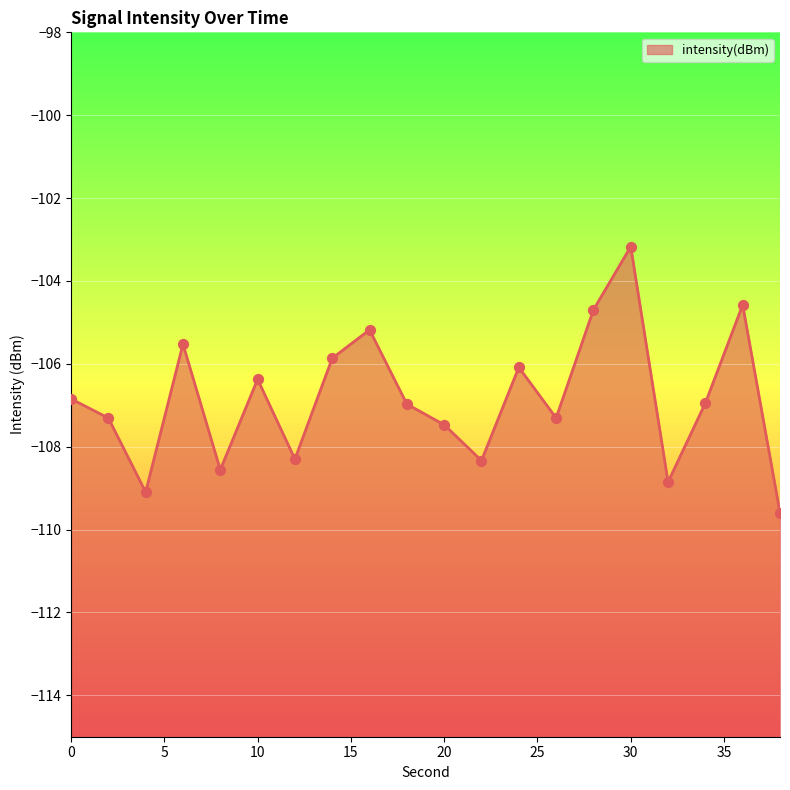

What is the change in value from 4 to 12?

+0.8